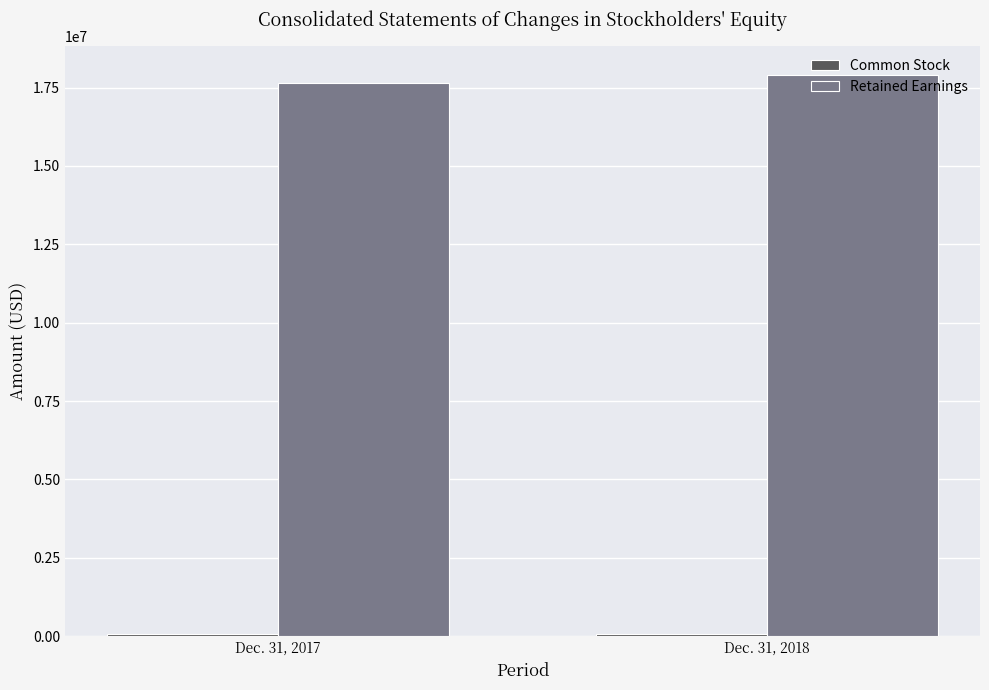

The value of Retained Earnings at Dec. 31, 2017 is 17653000. True or false?

True